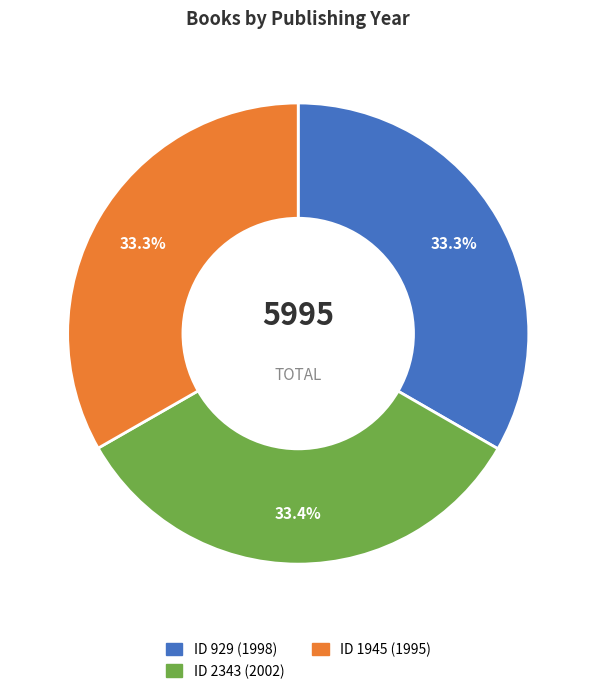

Is there any slice that represents more than half of the pie?

No